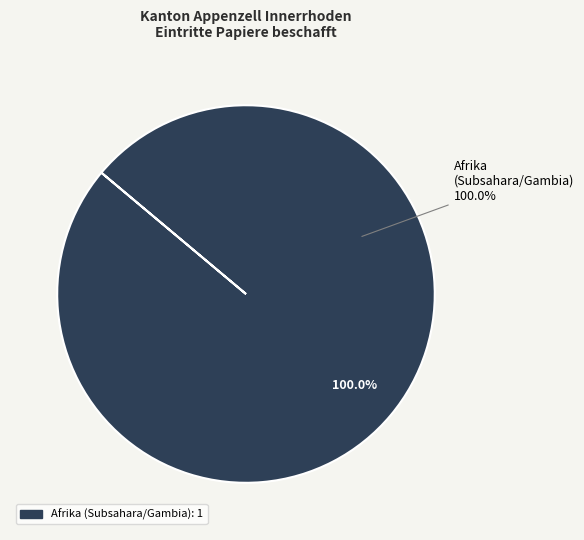

Is the sum of Asien and Nordafrika greater than half?

No